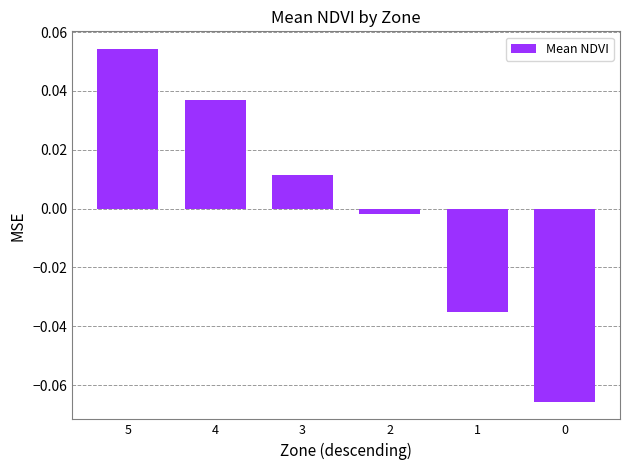

At which label is the value closest to 0?

2